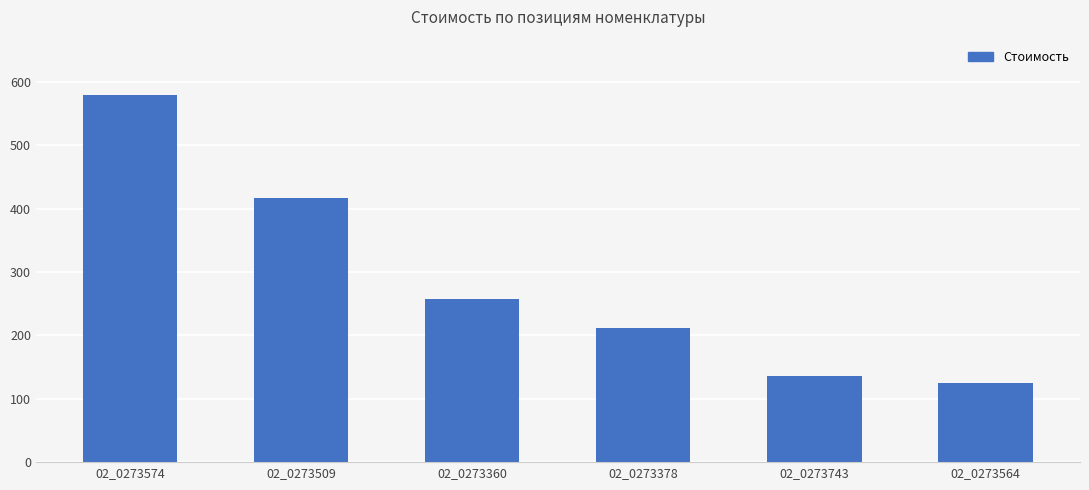

What is the smallest value displayed?

125.6